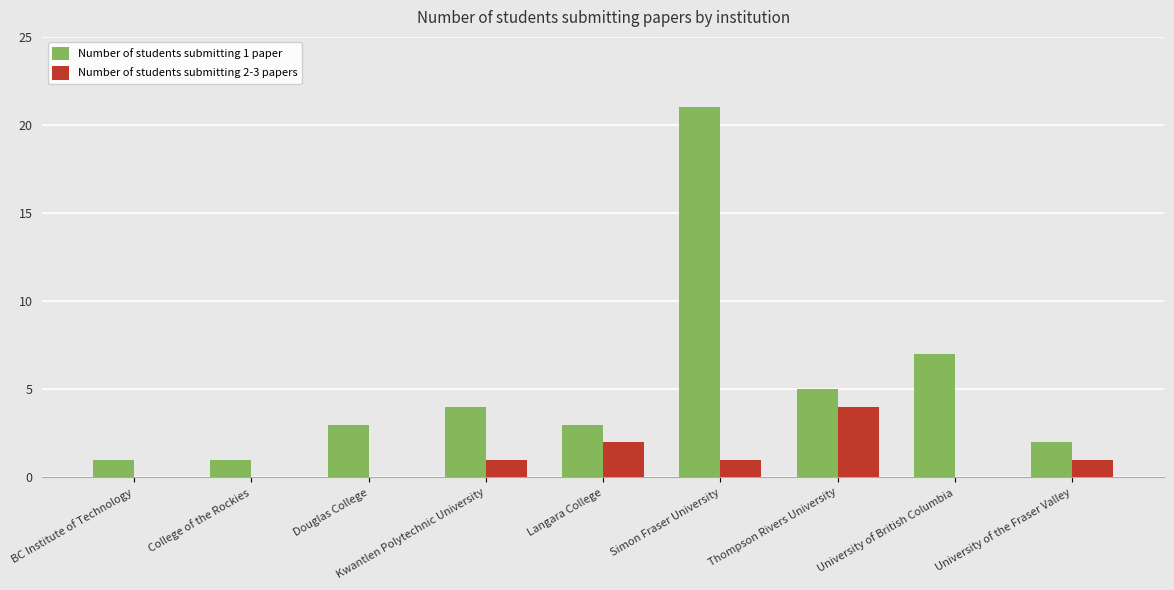

The Number of students submitting 2-3 papers series shows 2 at Langara College. True or false?

True